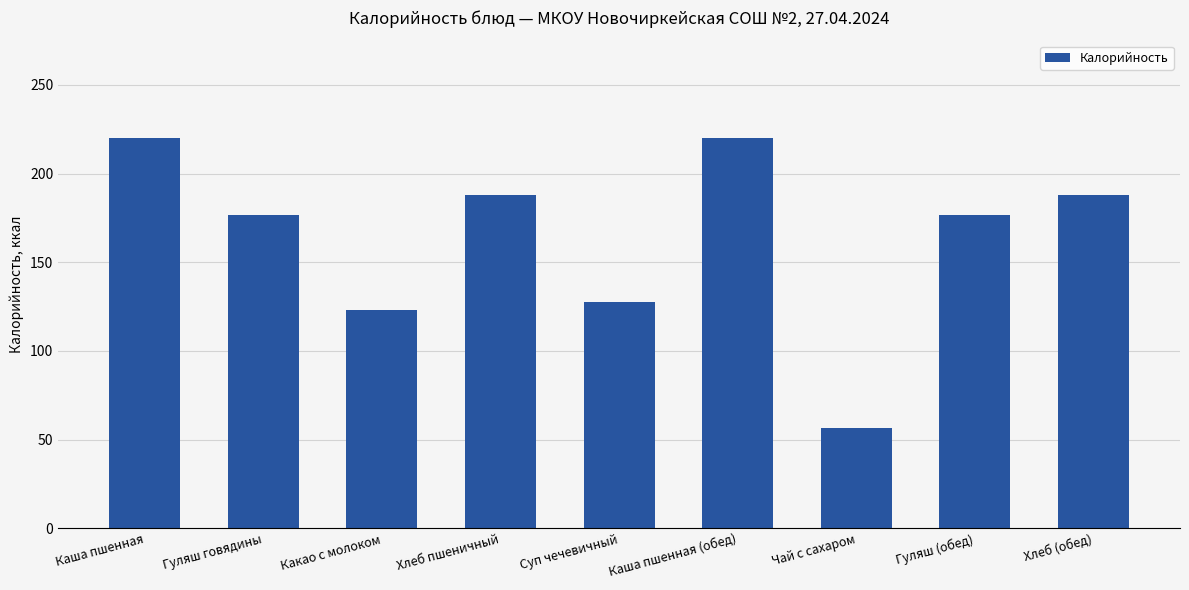

Which category has the lowest value across all series?

Чай с сахаром